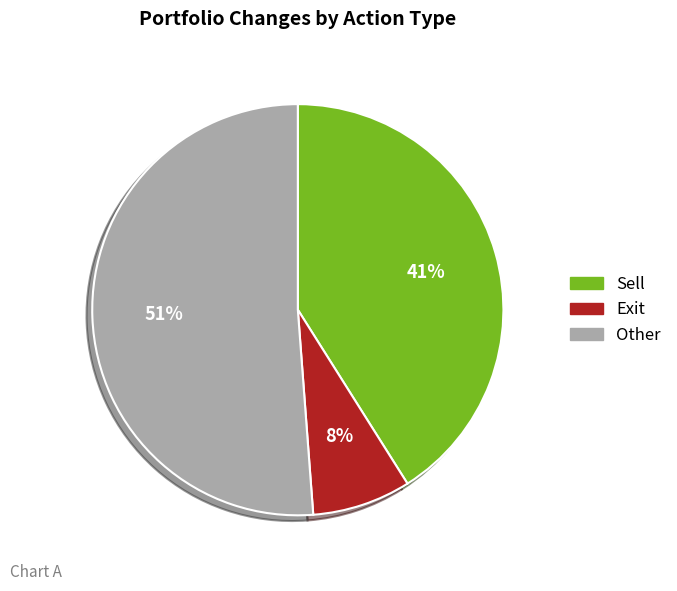

To the nearest percent, what is the difference between the largest and smallest slice percentages?

43%